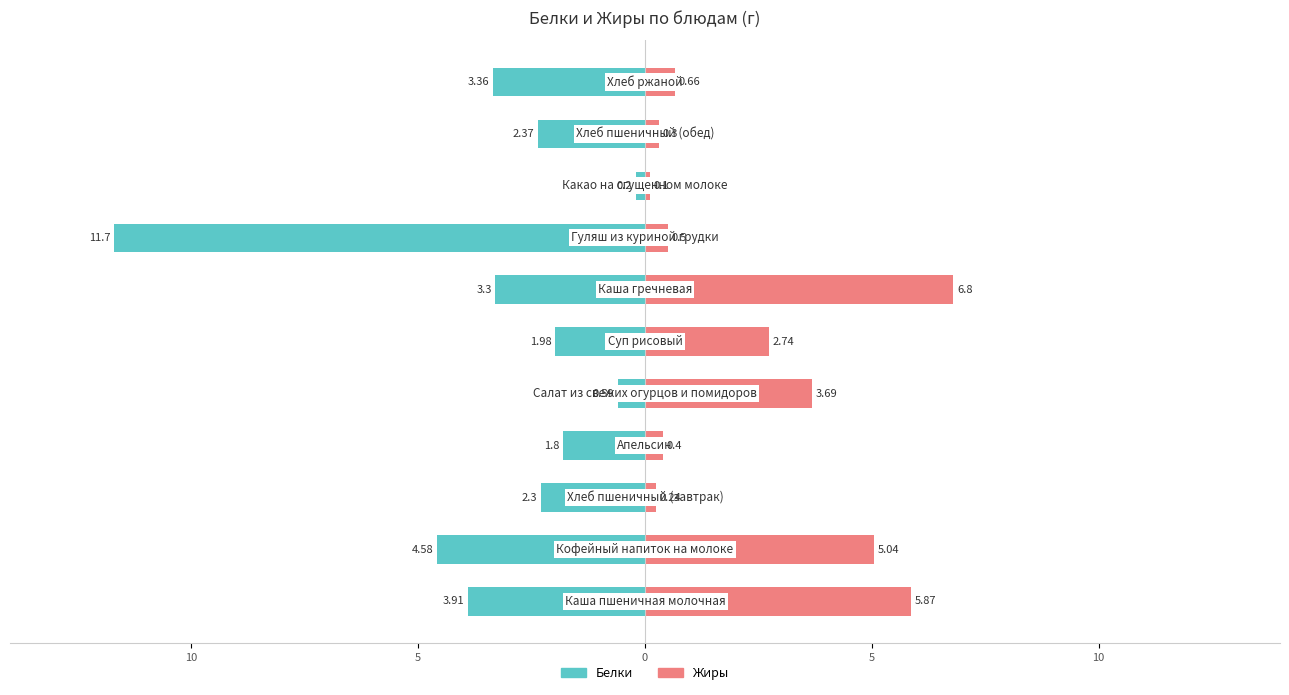

What are all the series names shown in the legend?

Белки, Жиры